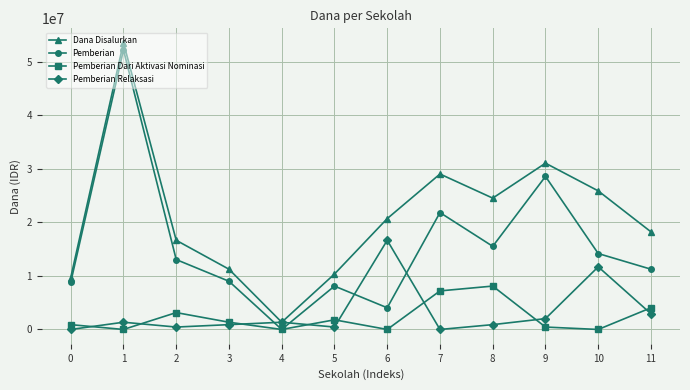

Which series changed the most between 2 and 4?

Dana Disalurkan